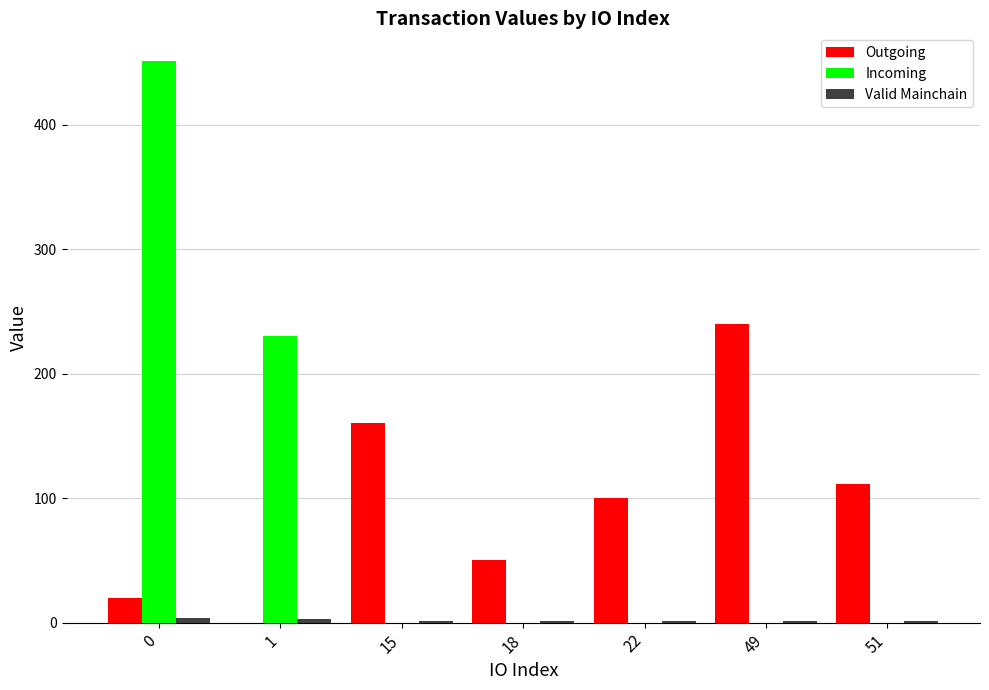

At which label does Outgoing first exceed 100?

15